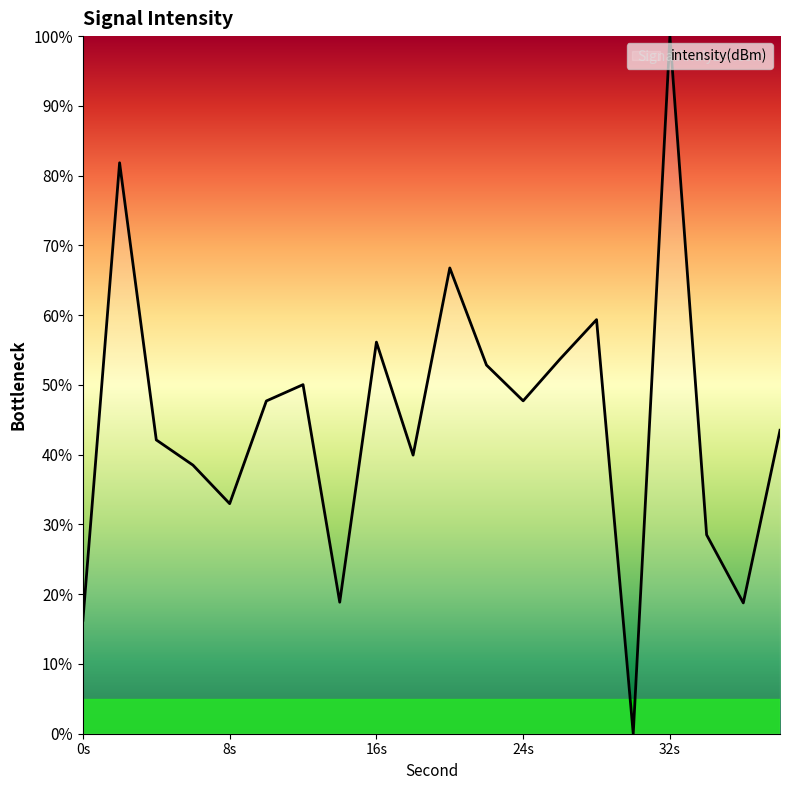

What is the difference between the maximum and minimum values?

100.0